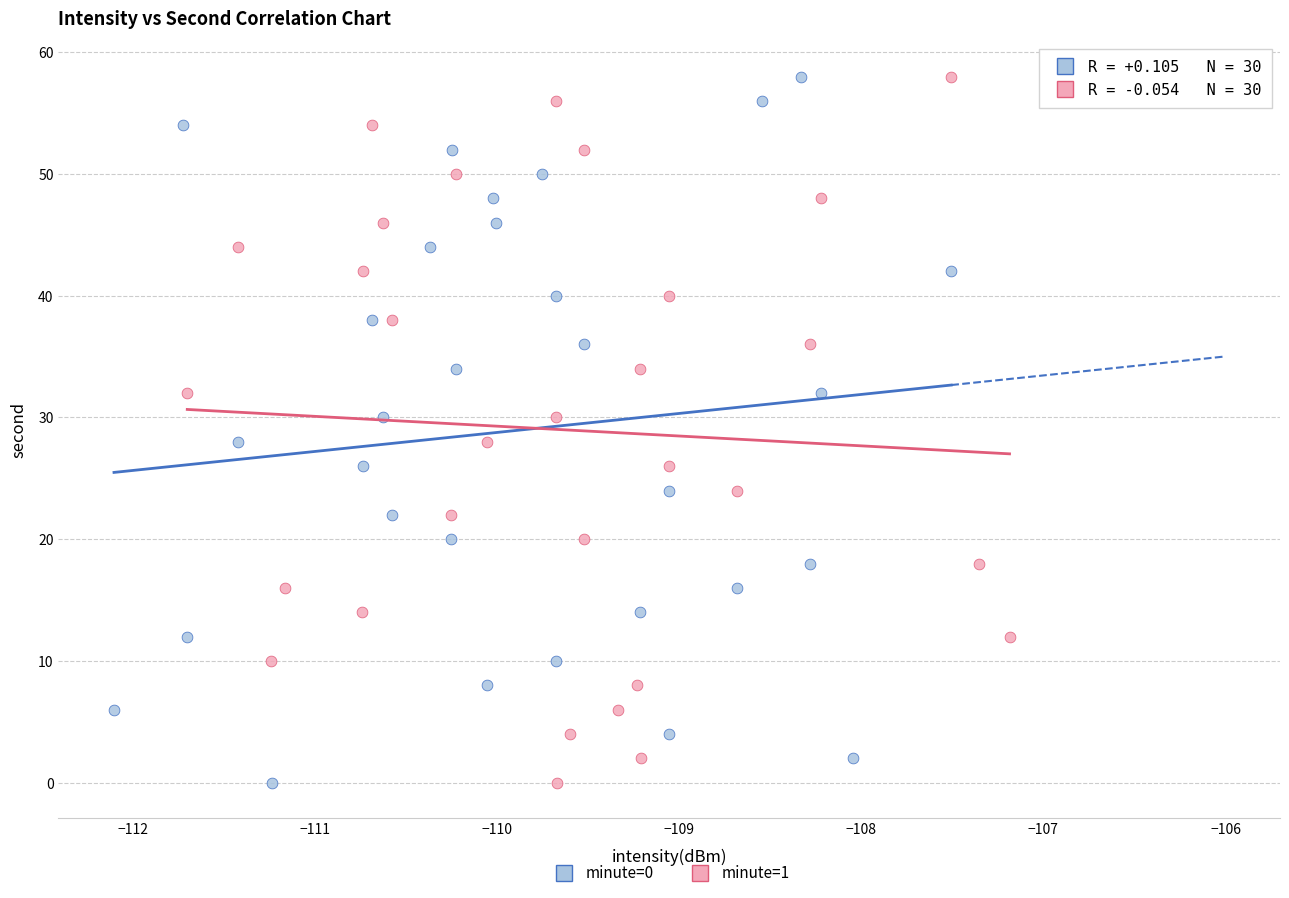

What are all the series names shown in the legend?

minute=0, minute=1